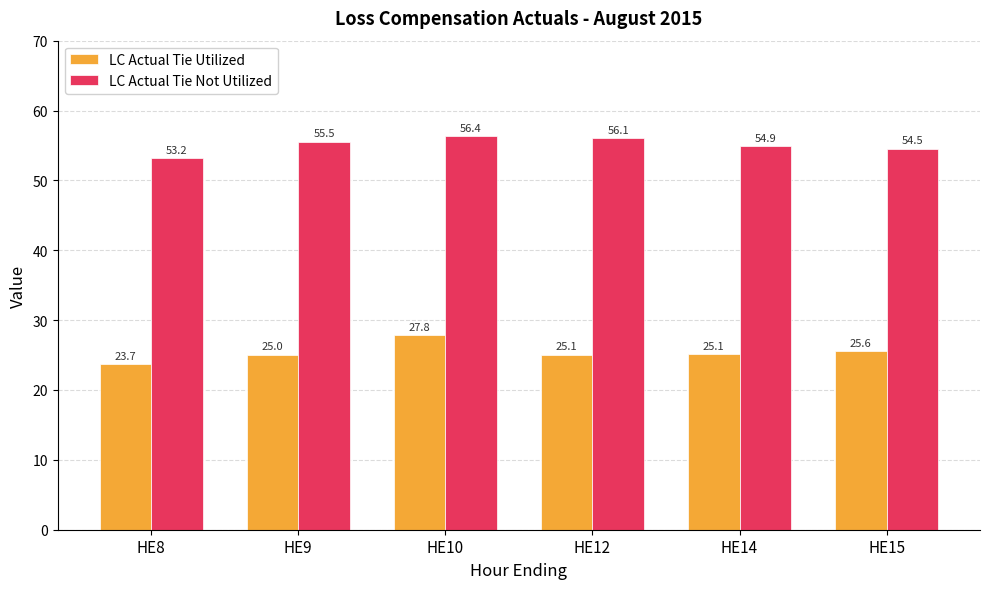

Which category has the lowest value in the LC Actual Tie Not Utilized series?

HE8